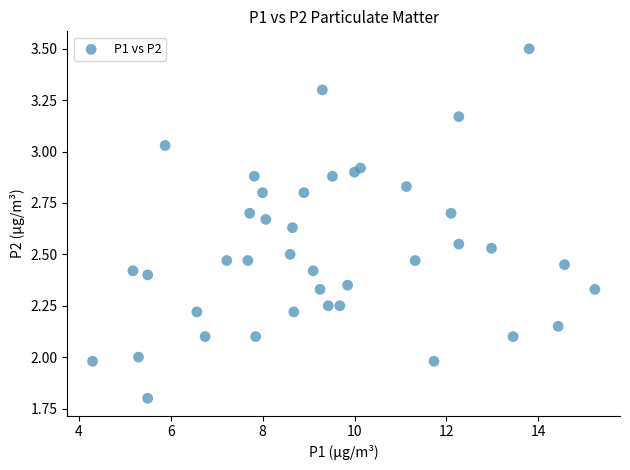

What is the range of Y values (max minus min)?

1.7